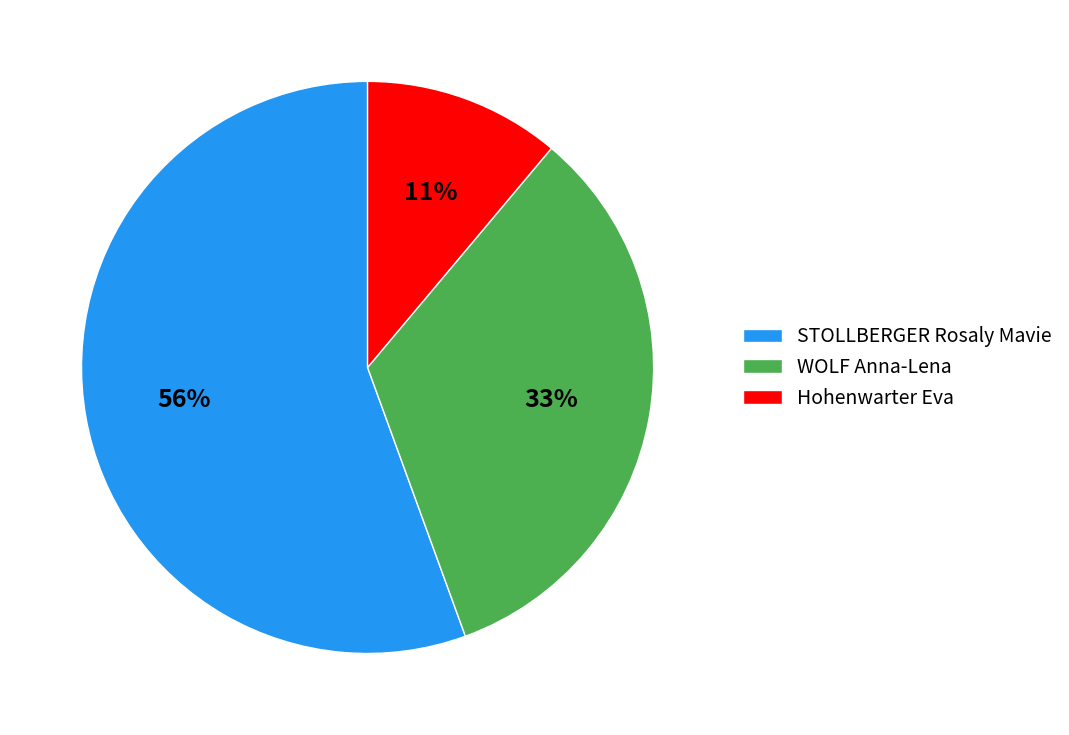

The STOLLBERGER Rosaly Mavie slice represents 56% of the pie. True or false?

True